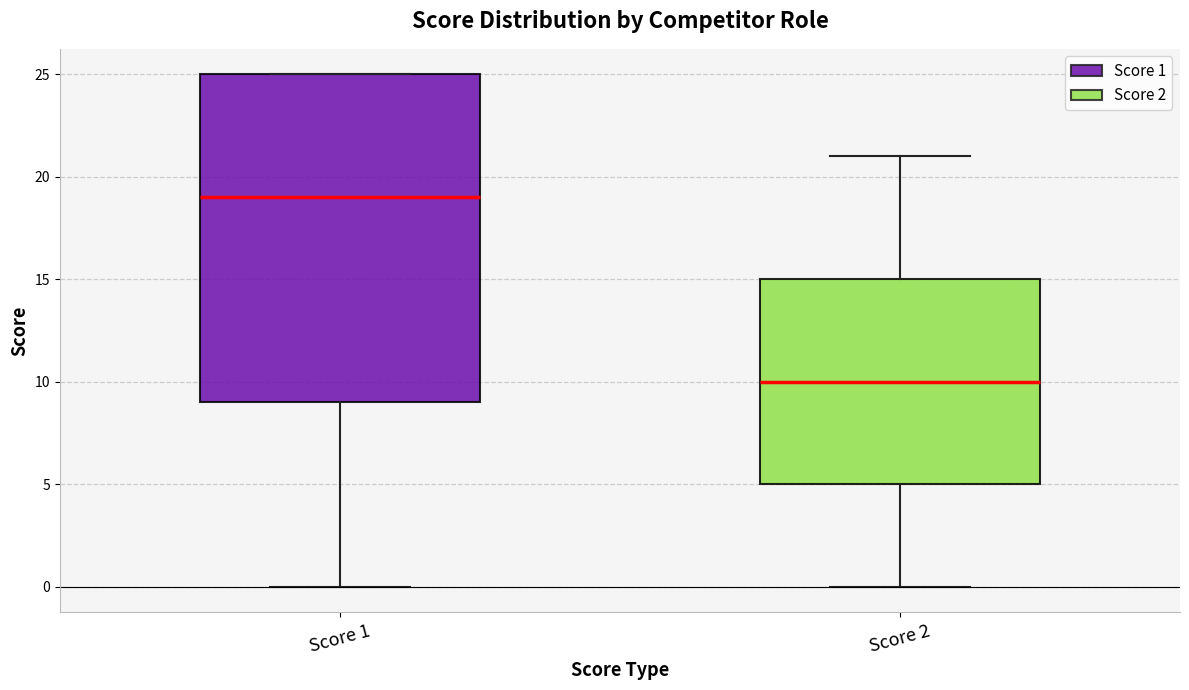

Reading left to right, read every box against the y-axis: the position of its median line, the range the box covers, and the ends of its whiskers. The values are not printed on the chart, so give them approximately, as read against the axis.

Score 1: median 19, box 9 to 25, whiskers 0 to 25
Score 2: median 10, box 5 to 15, whiskers 0 to 21